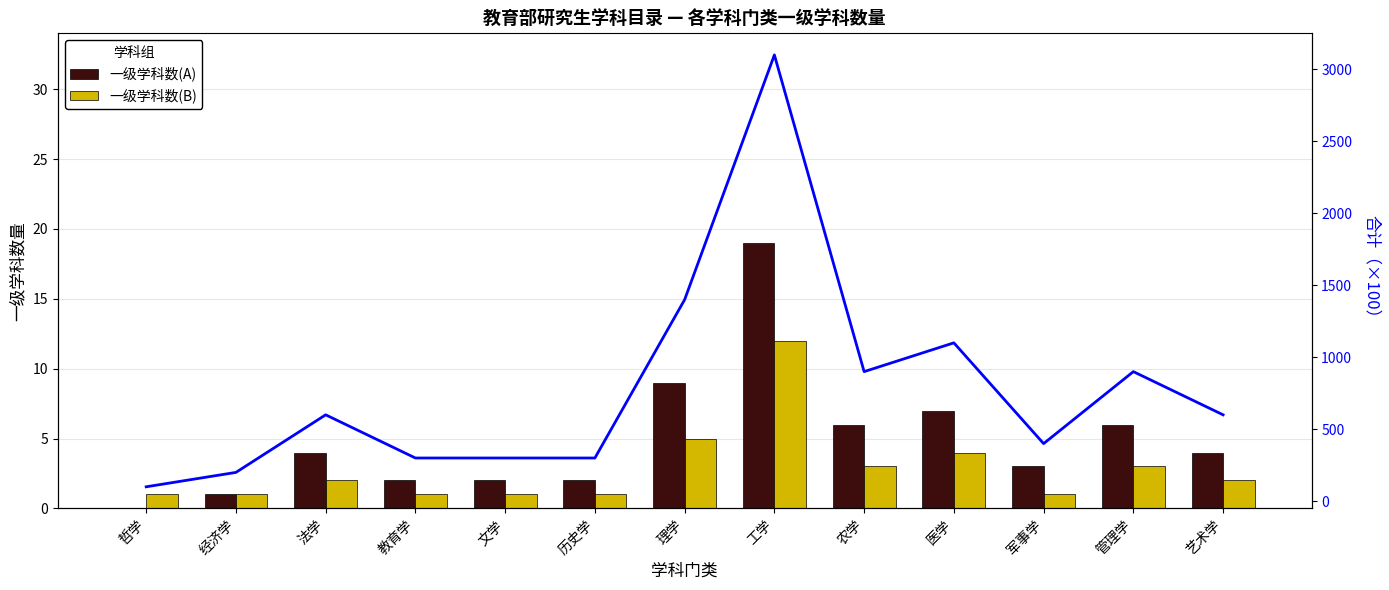

At which category is the sum across all series the highest?

工学